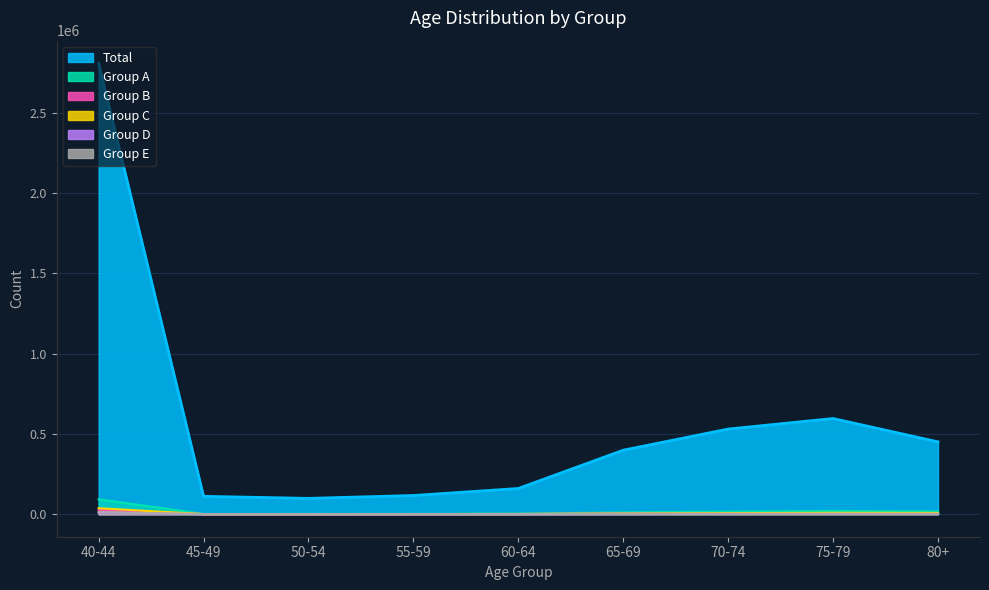

Is it true that Group B equals 1430 at 60-64?

True